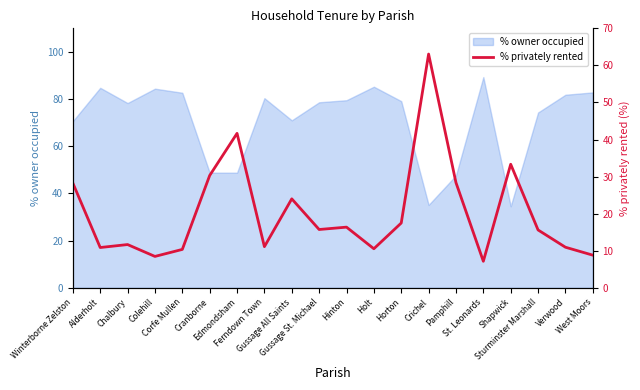

At which category does the chart reach its minimum across all series?

St. Leonards